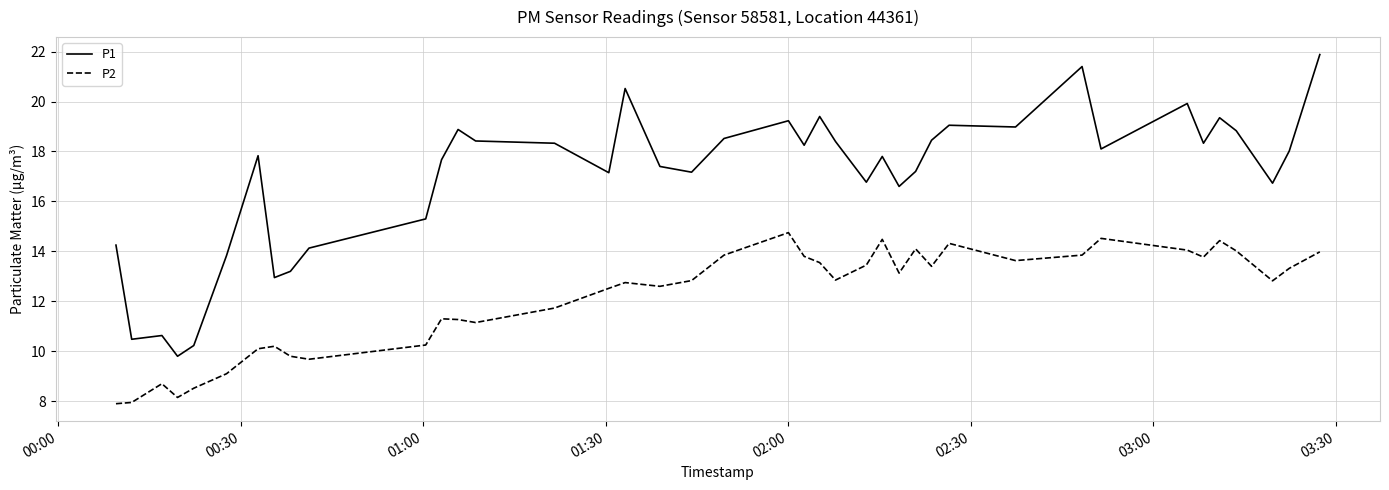

Which series has the largest total across all categories?

P1